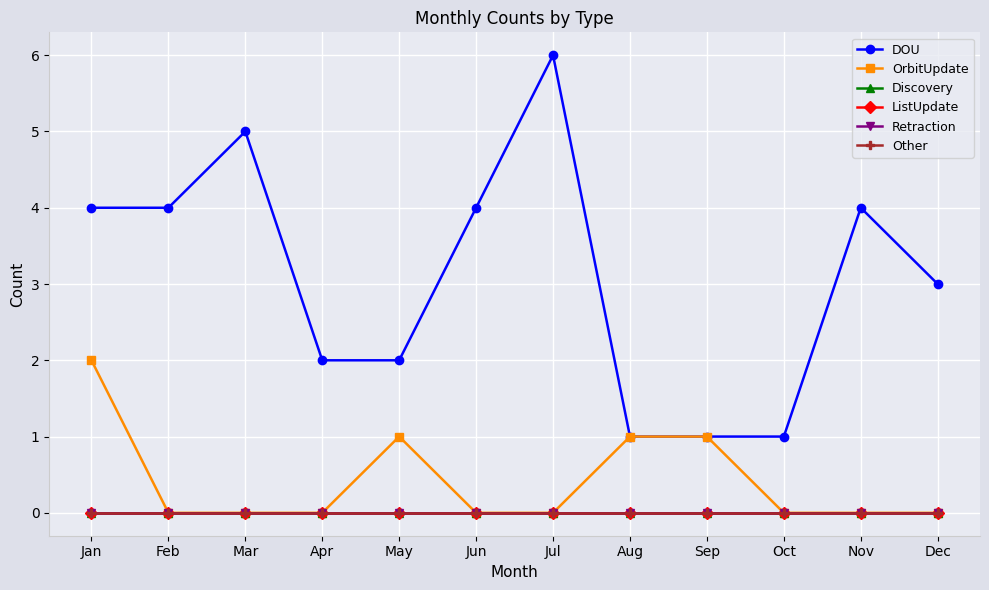

Rank the series by their maximum value, from lowest to highest.

Discovery, ListUpdate, Retraction, Other, OrbitUpdate, DOU